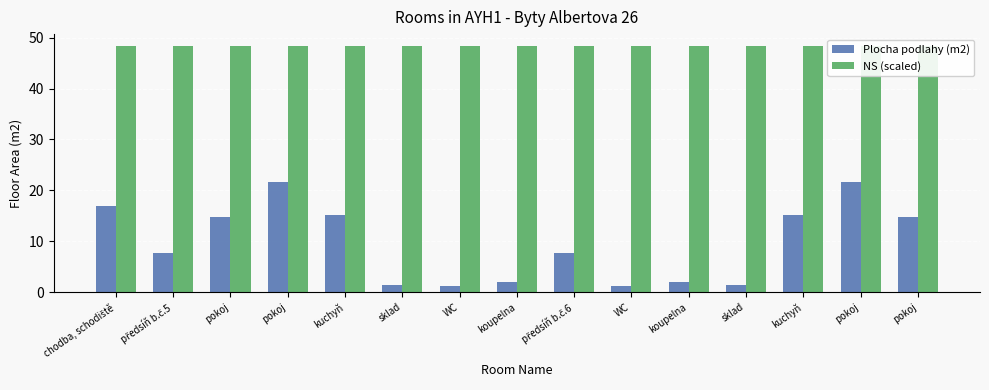

Reading right to left, what are all the values shown in this chart?

Plocha podlahy (m2): pokoj=14.8	pokoj=21.6	kuchyň=15.1	sklad=1.4	koupelna=2.0	WC=1.2	předsíň b.č.6=7.7	koupelna=2.0	WC=1.2	sklad=1.4	kuchyň=15.1	pokoj=21.6	pokoj=14.8	předsíň b.č.5=7.7	chodba, schodiště=16.9
NS (scaled): pokoj=48.3	pokoj=48.3	kuchyň=48.3	sklad=48.3	koupelna=48.3	WC=48.3	předsíň b.č.6=48.3	koupelna=48.3	WC=48.3	sklad=48.3	kuchyň=48.3	pokoj=48.3	pokoj=48.3	předsíň b.č.5=48.3	chodba, schodiště=48.3